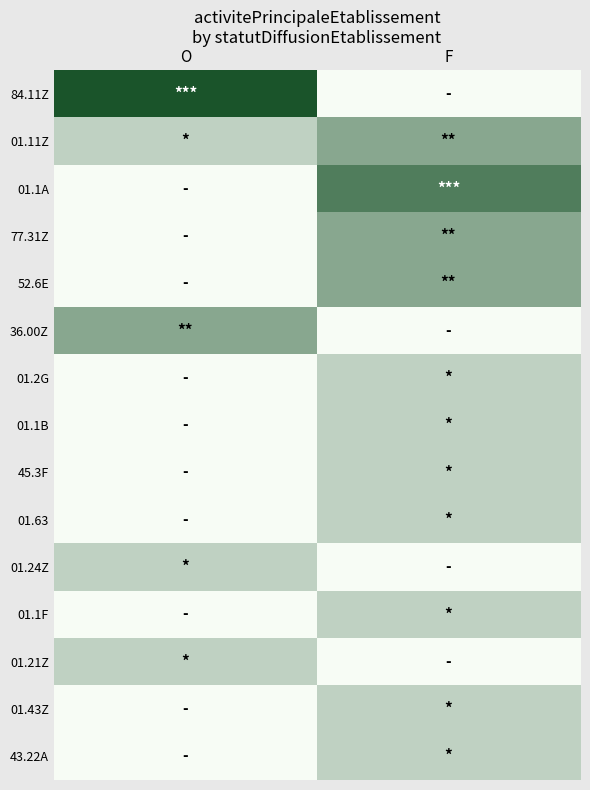

What is the total value across all series at O?

9